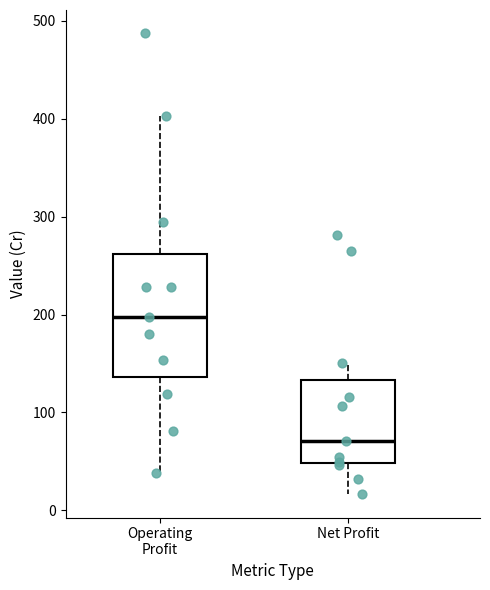

Reading left to right, read every box against the y-axis: the position of its median line, the range the box covers, and the ends of its whiskers. The values are not printed on the chart, so give them approximately, as read against the axis.

Operating Profit: median 200, box 140 to 260, whiskers 40 to 400
Net Profit: median 70, box 50 to 130, whiskers 20 to 150